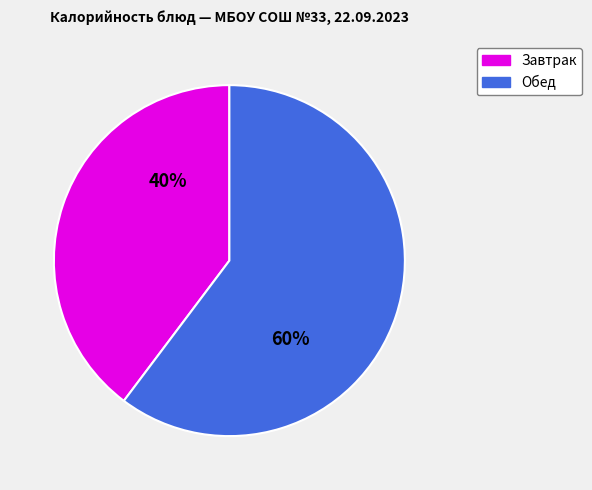

To the nearest percent, what is the average slice percentage?

50%